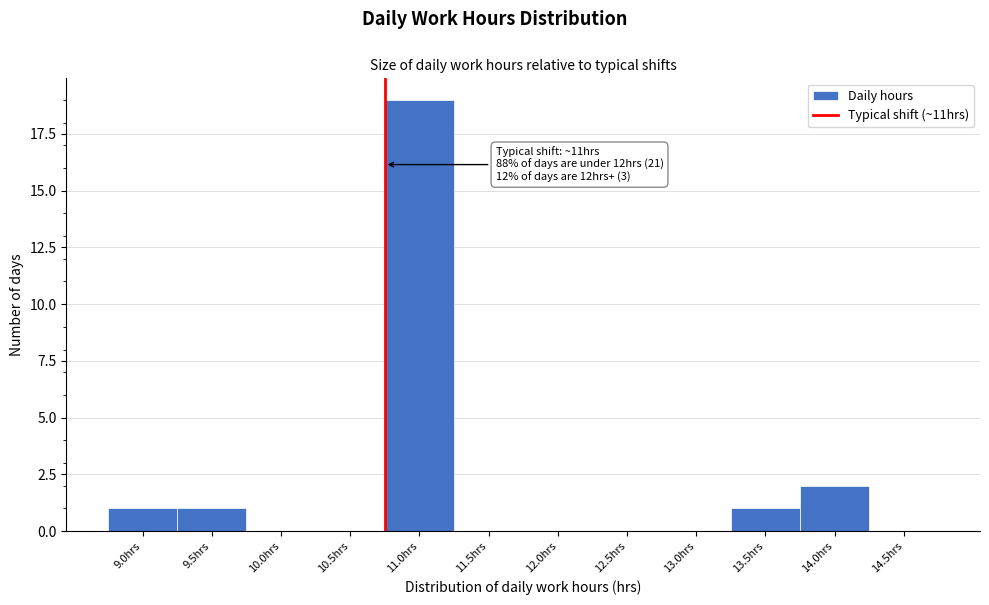

Reading left to right, list all the values displayed in this chart.

9.0hrs=1	9.5hrs=1	10.0hrs=0	10.5hrs=0	11.0hrs=19	11.5hrs=0	12.0hrs=0	12.5hrs=0	13.0hrs=0	13.5hrs=1	14.0hrs=2	14.5hrs=0